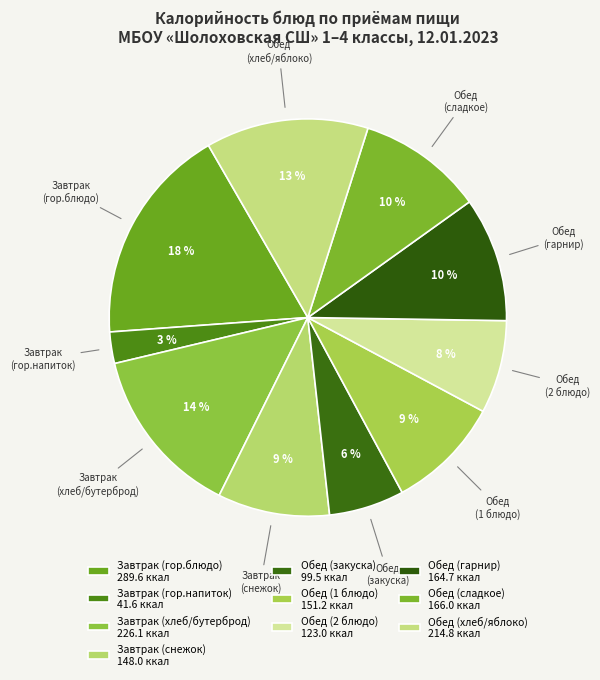

How many segments does this pie chart have?

10